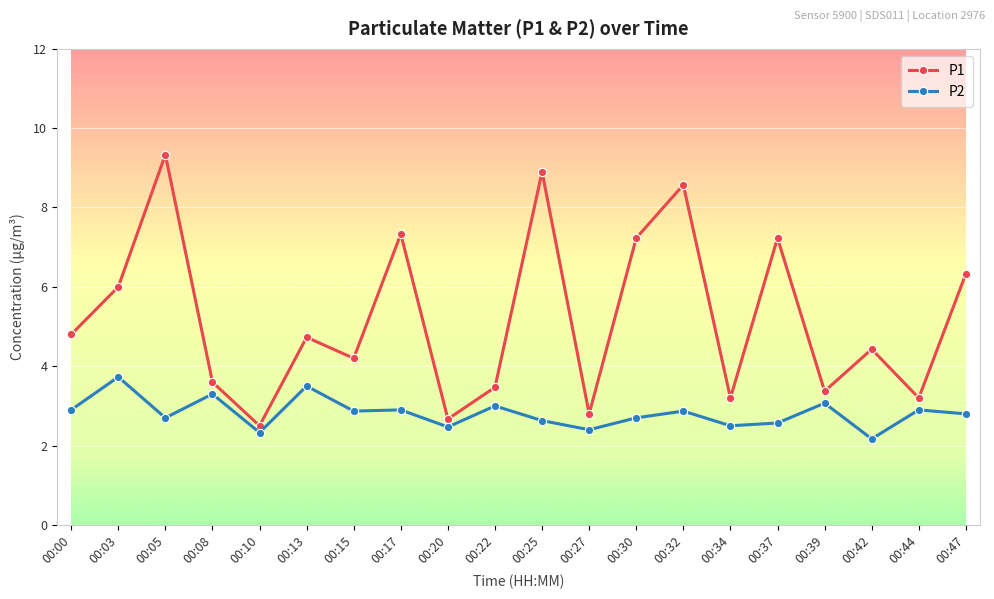

Which series has the widest spread of values?

P1